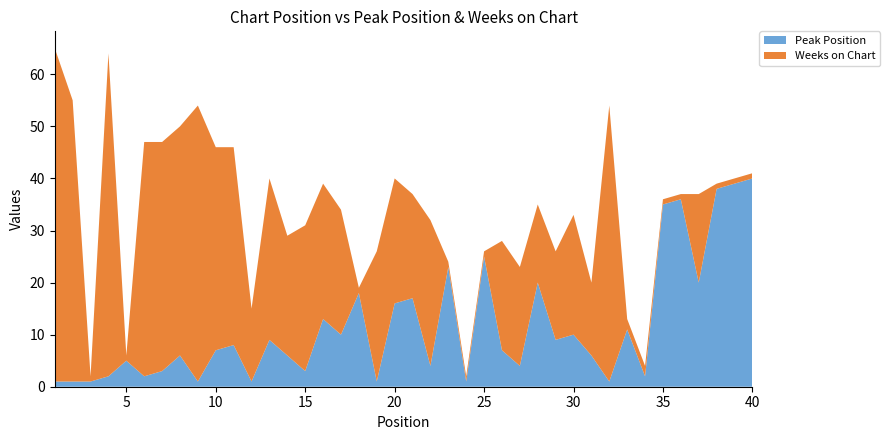

Reading left to right, transcribe all the data shown in this chart.

Peak Position: 1	1	1	2	5	2	3	6	1	7	8	1	9	6	3	13	10	18	1	16	17	4	23	1	25	7	4	20	9	10	6	1	11	2	35	36	20	38	39	40
Weeks on Chart: 64	54	1	62	1	45	44	44	53	39	38	14	31	23	28	26	24	1	25	24	20	28	1	1	1	21	19	15	17	23	14	53	2	2	1	1	17	1	1	1